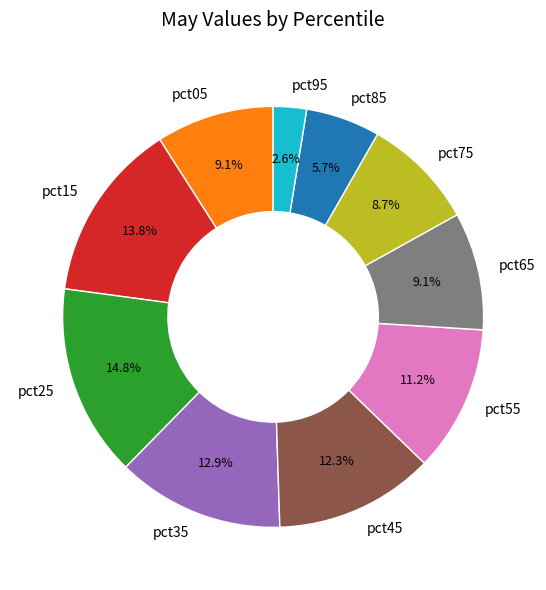

To the nearest percent, what is the difference between the pct95 and pct45 slice percentages?

10%